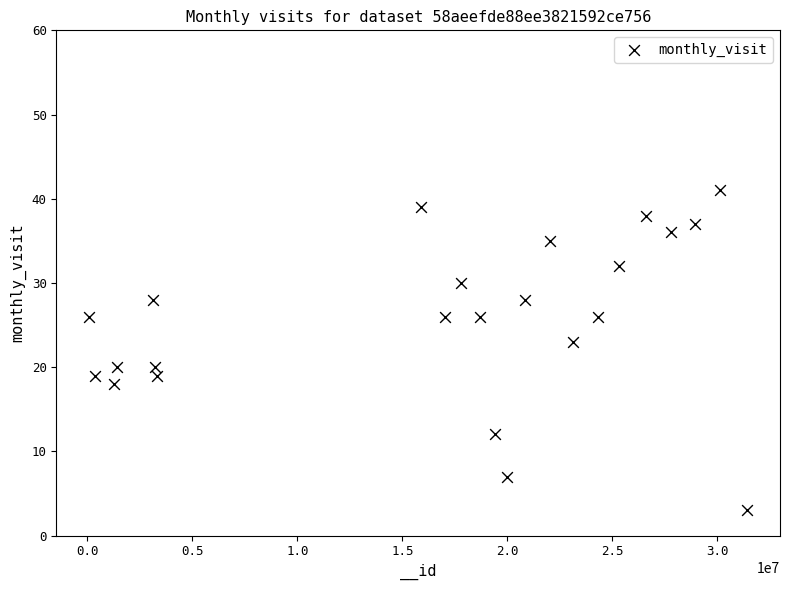

What Y value in the scatter plot is closest to 22?

23